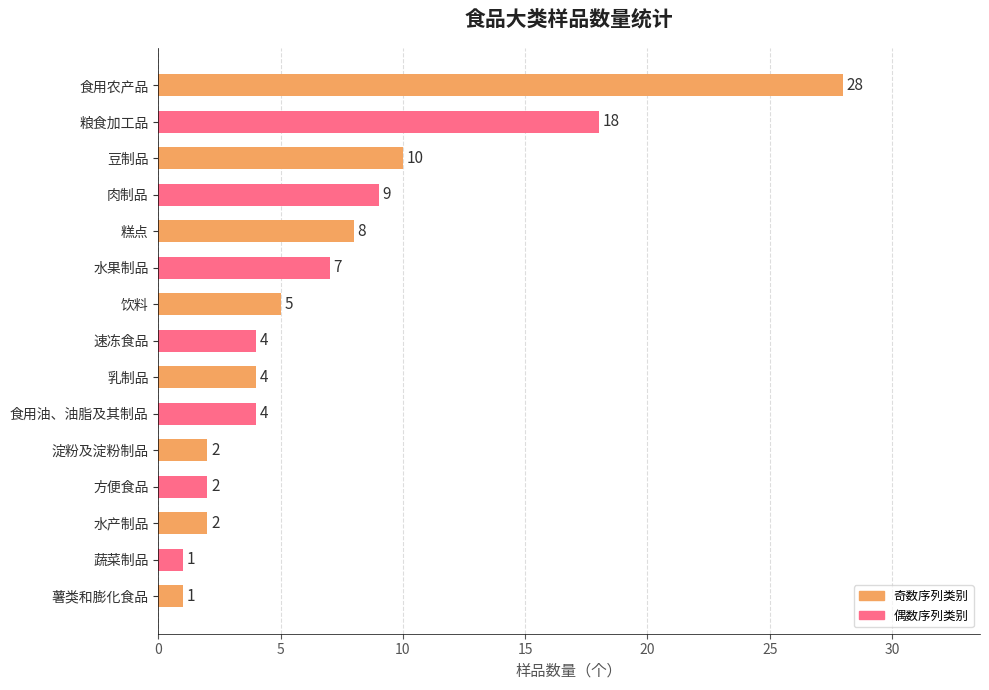

What is the label of the 11th bar from the bottom?

糕点